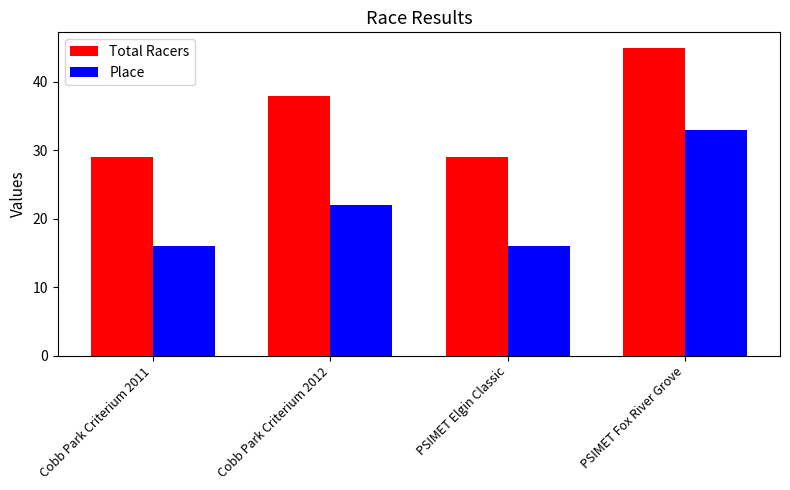

At which label is Total Racers closest to 37?

Cobb Park Criterium 2012